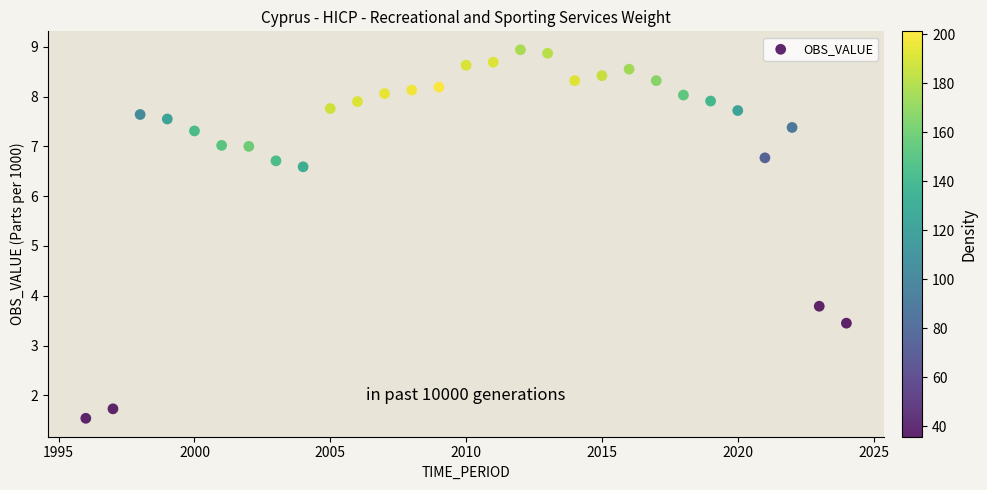

What Y value in the scatter plot is closest to 5?

3.8